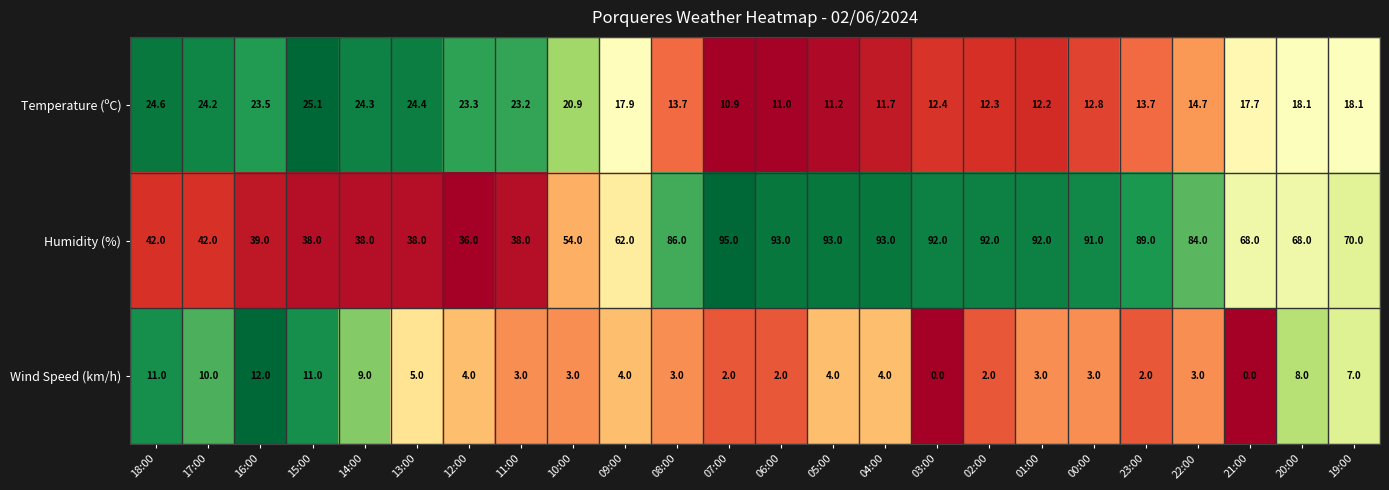

Which series changed the most between 17:00 and 16:00?

Humidity (%)